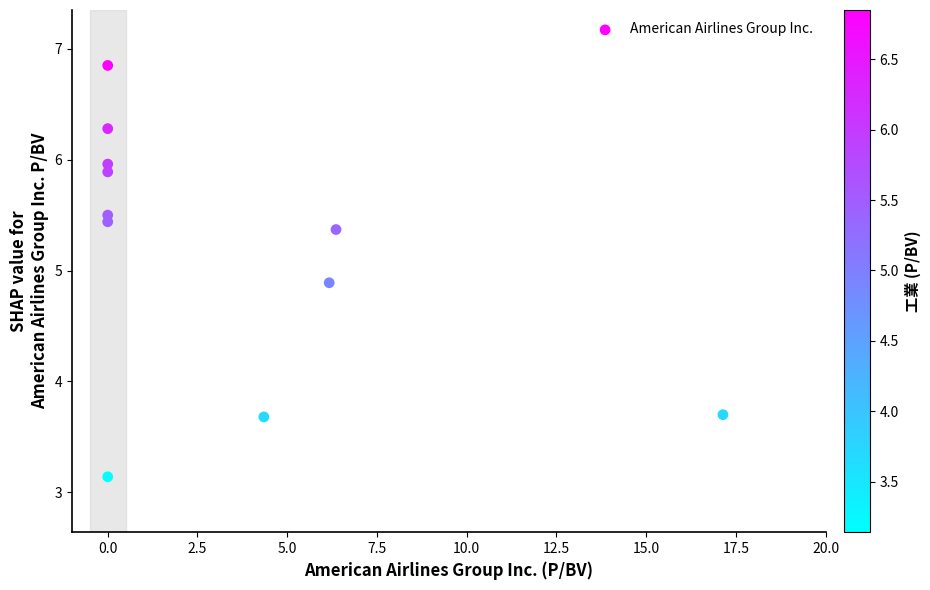

What is the range of Y values (max minus min)?

3.7